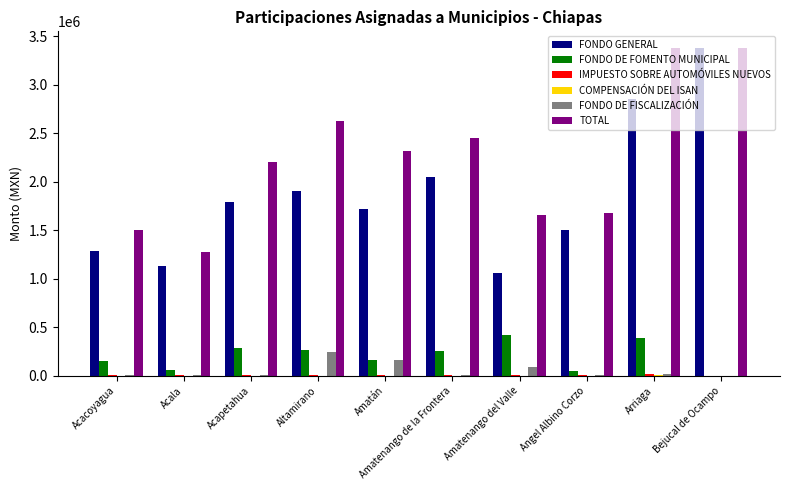

Is it true that TOTAL equals 3383835 at Bejucal de Ocampo?

True